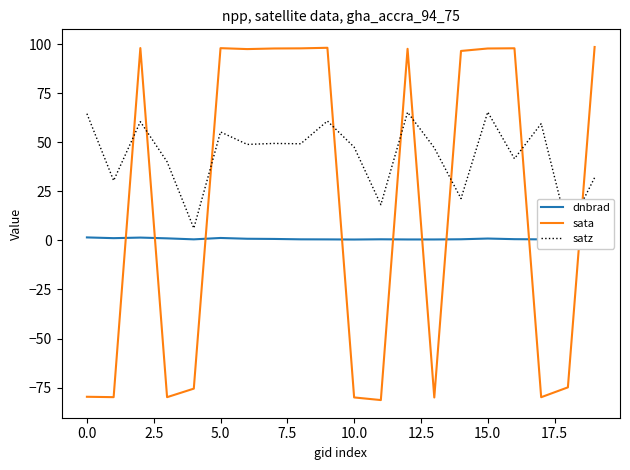

What is the average value of the satz series?

43.4